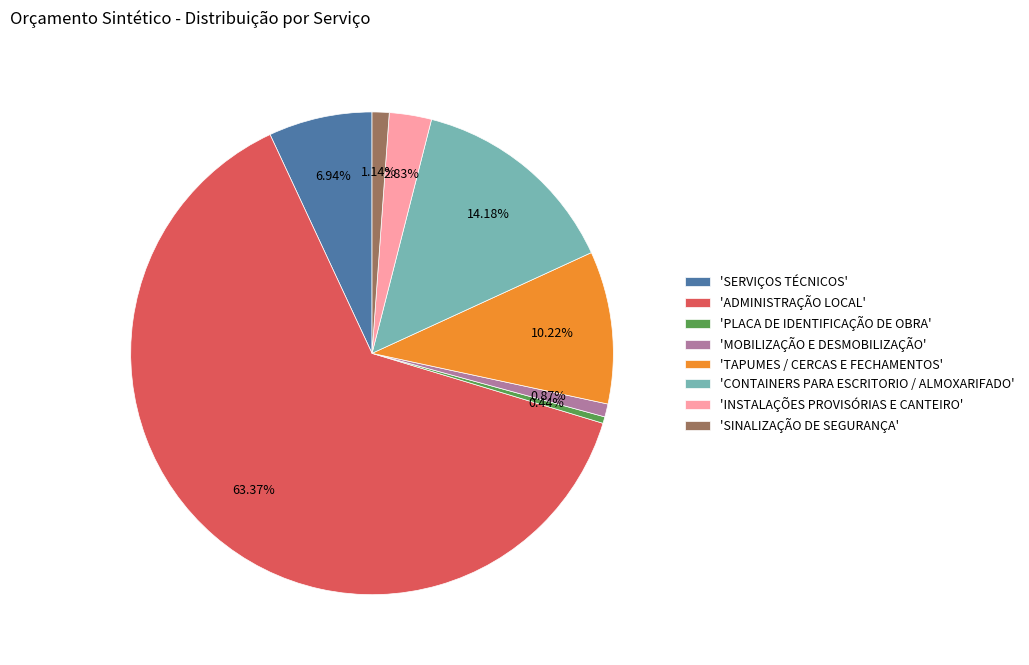

Do 'SERVIÇOS TÉCNICOS' and 'CONTAINERS PARA ESCRITORIO / ALMOXARIFADO' together represent more than half of the pie?

No